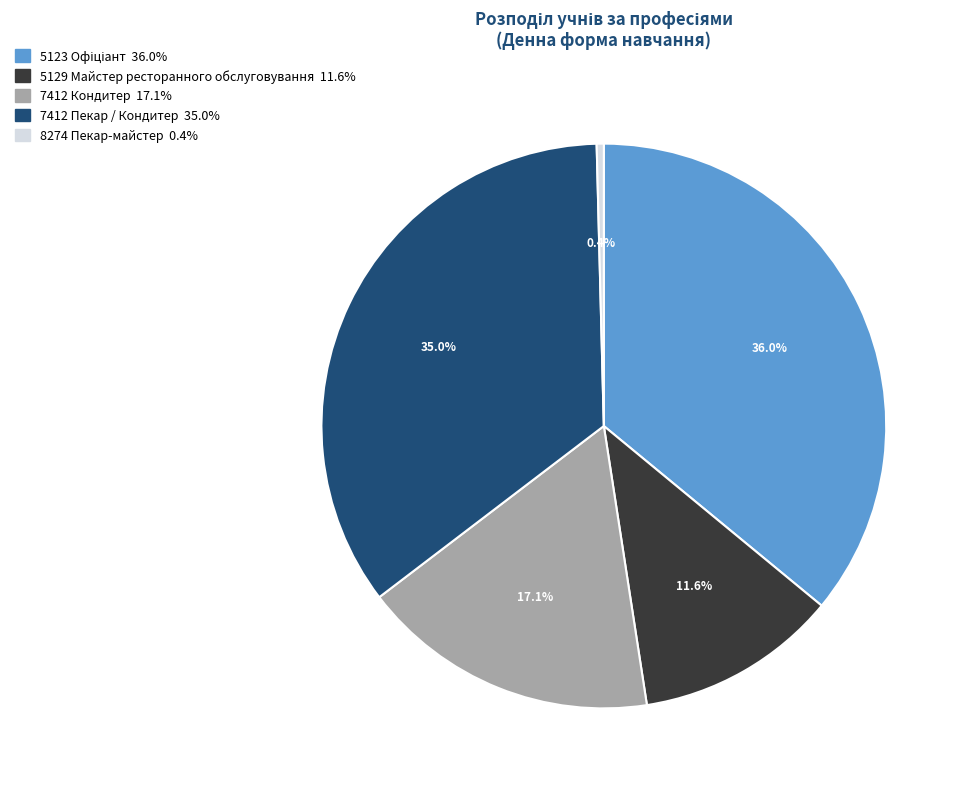

Count the number of slices in the pie.

5